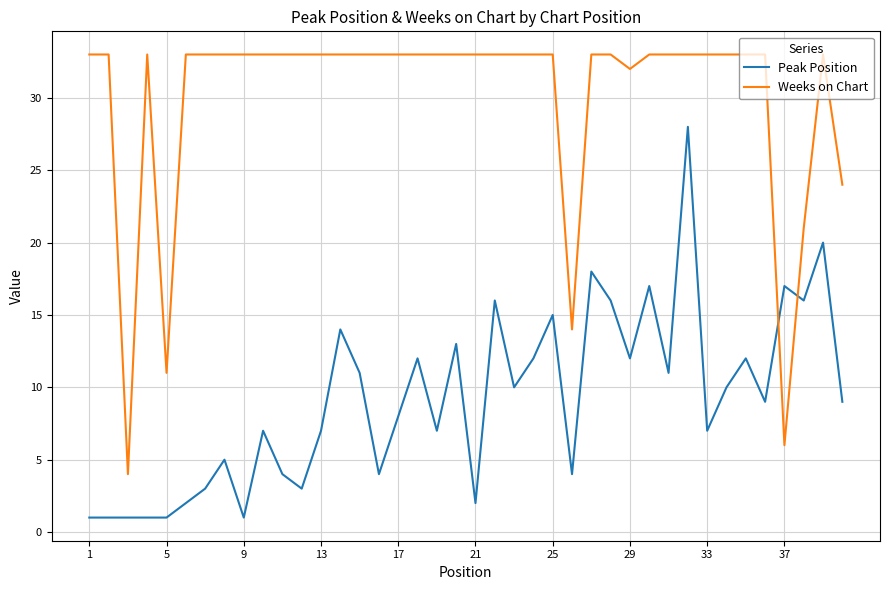

What is the difference between the maximum and minimum values in the Weeks on Chart series?

29